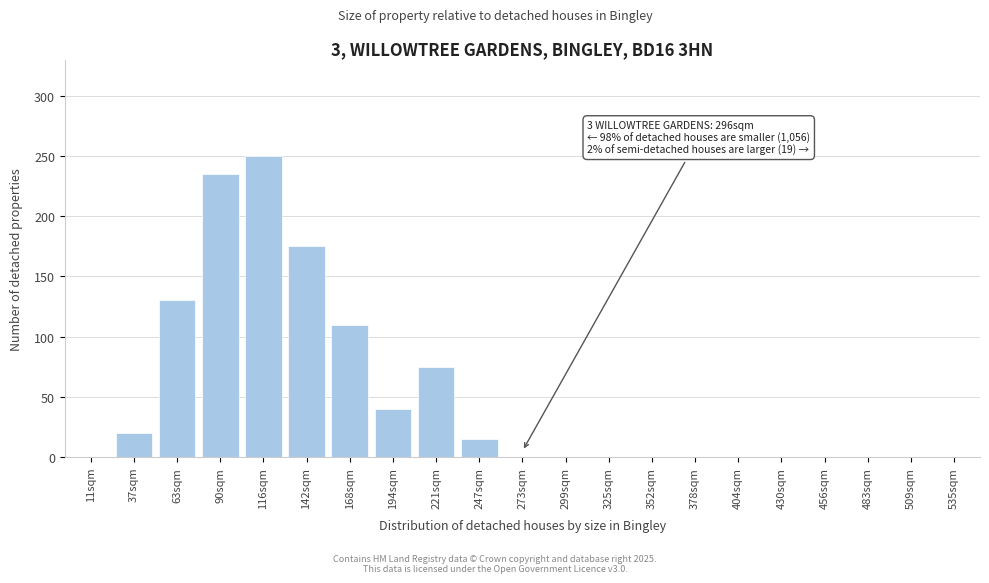

Reading left to right, extract all data points from this chart.

11sqm=0	37sqm=20	63sqm=130	90sqm=235	116sqm=250	142sqm=175	168sqm=110	194sqm=40	221sqm=75	247sqm=15	273sqm=0	299sqm=0	325sqm=0	352sqm=0	378sqm=0	404sqm=0	430sqm=0	456sqm=0	483sqm=0	509sqm=0	535sqm=0